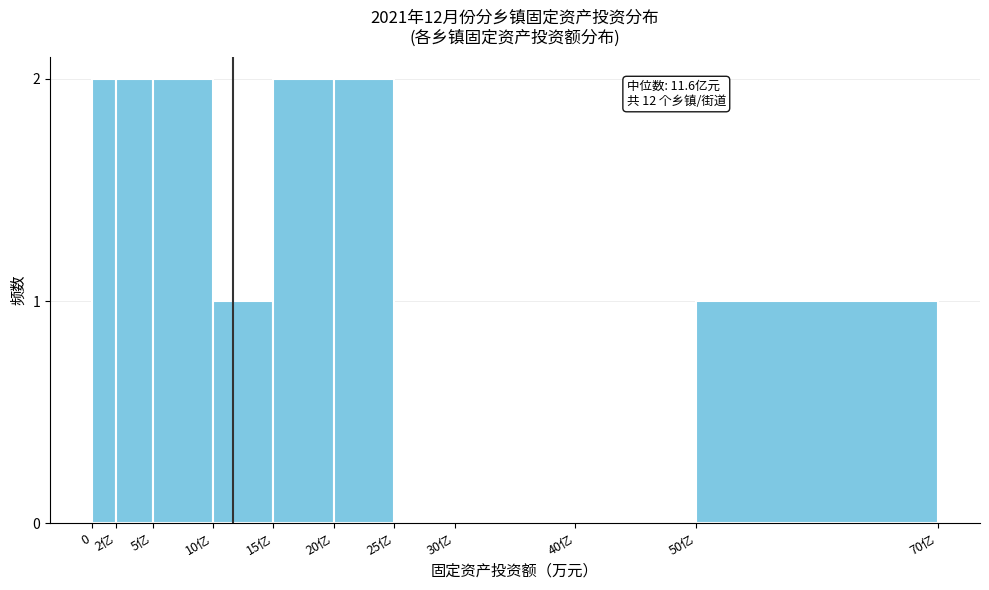

Reading left to right, extract all data points from this chart.

0=2	2亿=2	5亿=2	10亿=1	15亿=2	20亿=2	25亿=0	30亿=0	40亿=0	50亿=1